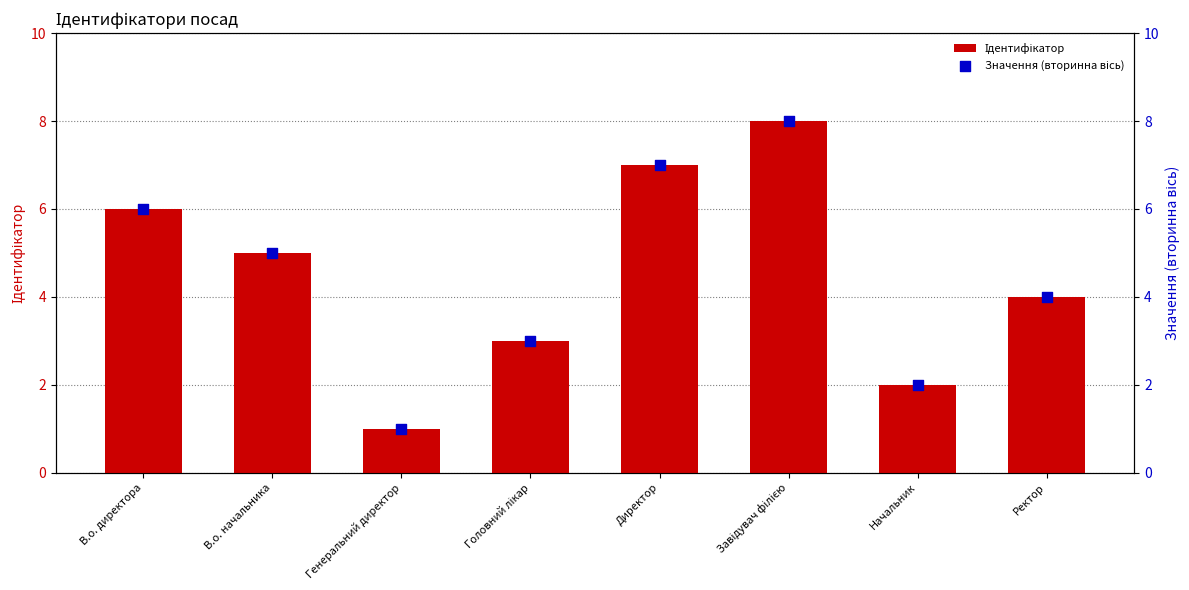

At how many categories does at least one series exceed 4?

4